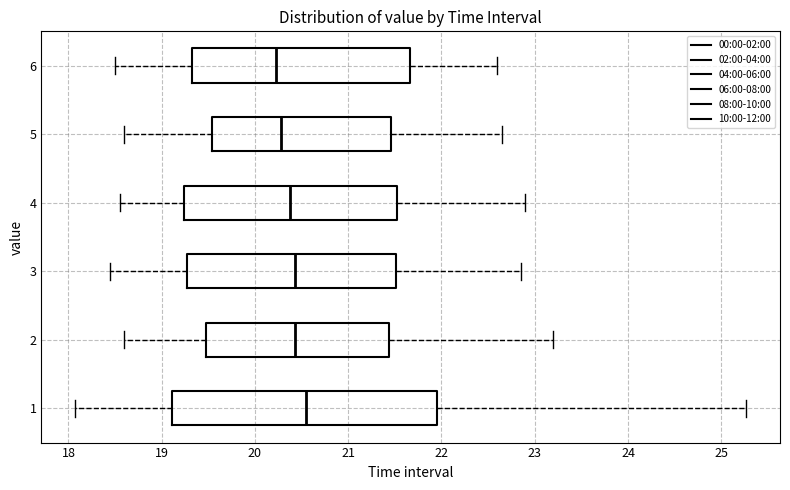

Where does the left whisker of the box at y = 1 end on the x-axis? The values are not printed on the chart, so give them approximately, as read against the axis.

18.1